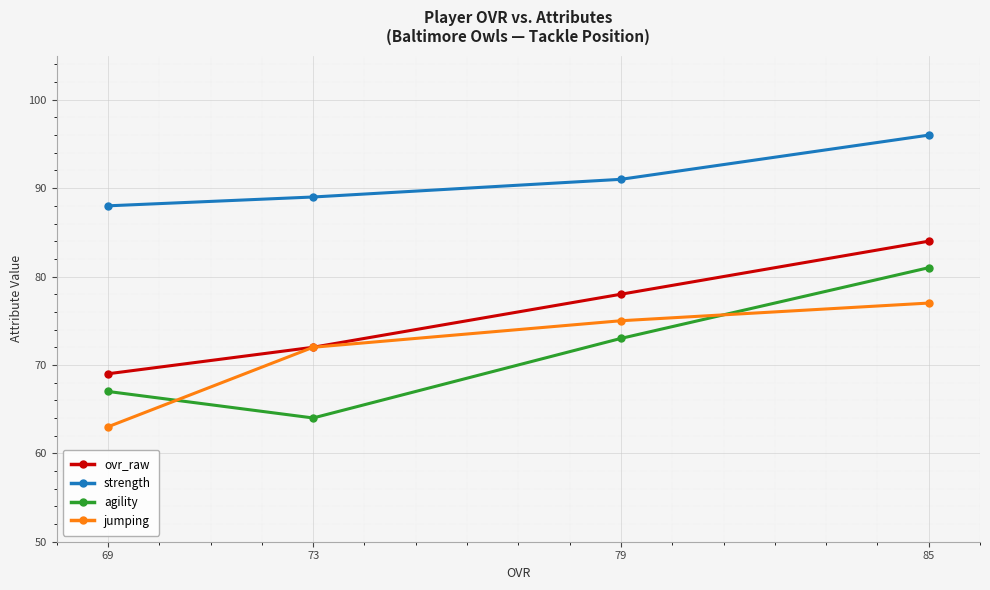

What is the value of the ovr_raw point at the 4th from the left?

84